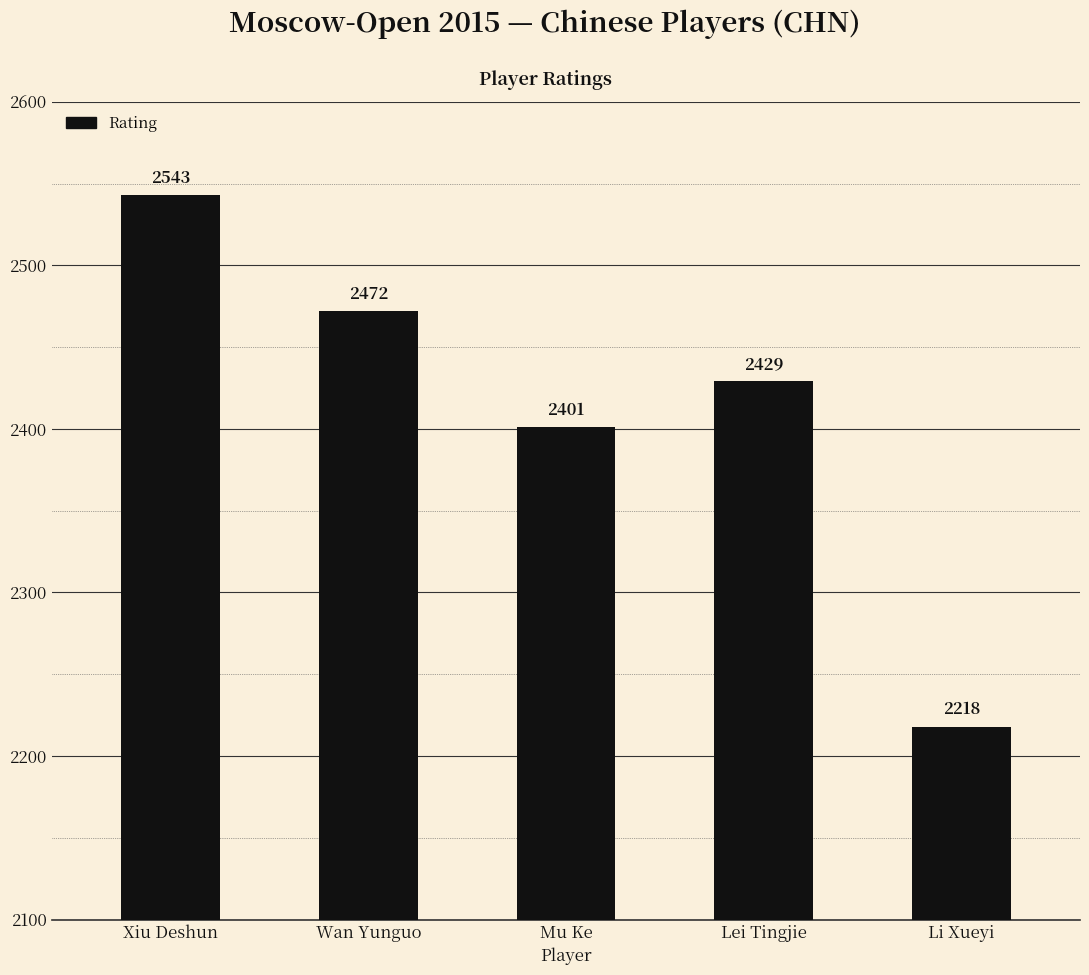

How many series are shown in this chart?

1